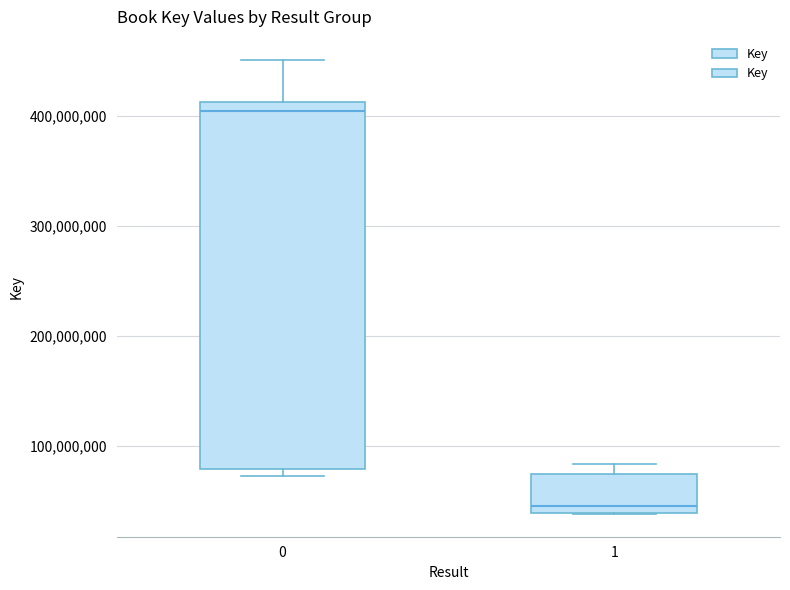

Reading left to right, transcribe this box plot: for each box, give where its median line is, the range the box spans, and where its two whiskers end, as read against the y-axis. The values are not printed on the chart, so give them approximately, as read against the axis.

0: median 400000000, box 80000000 to 410000000, whiskers 70000000 to 450000000
1: median 50000000, box 40000000 to 70000000, whiskers 40000000 to 80000000